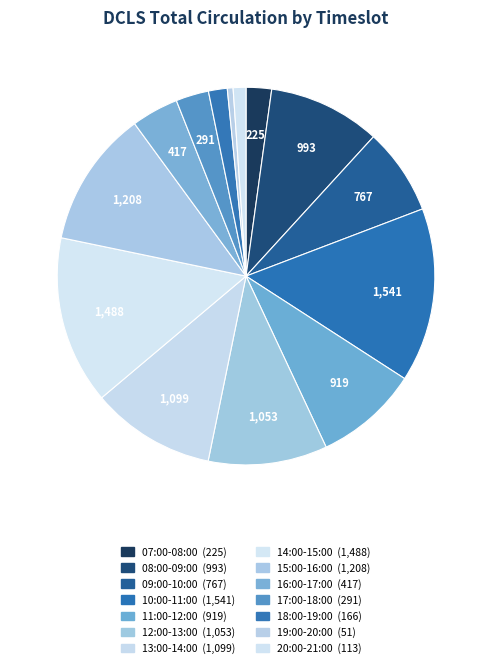

How many slices are in this pie chart?

14